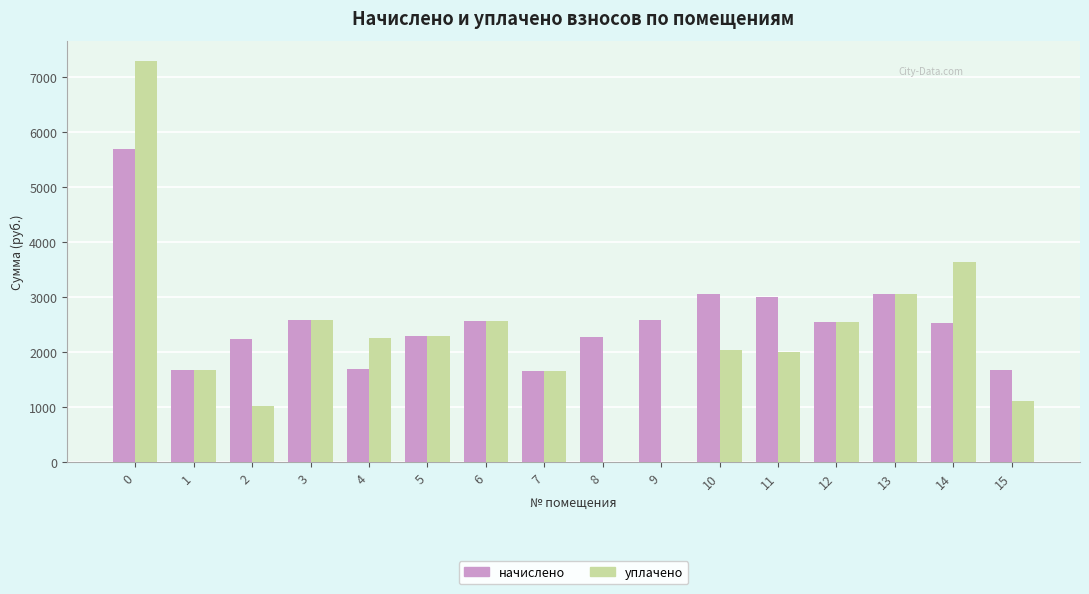

Between 13 and 15, which series saw the biggest shift?

уплачено